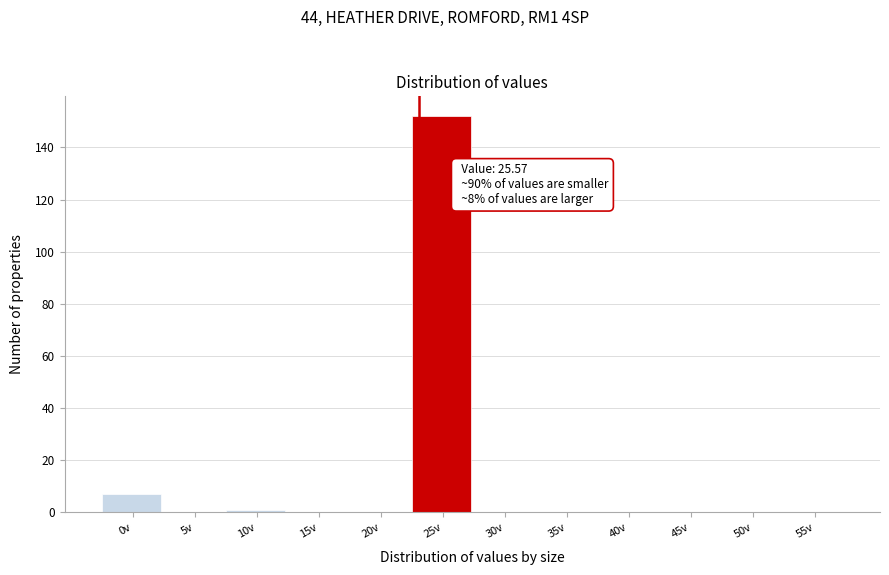

Reading left to right, transcribe all the data shown in this chart.

0v=7	5v=0	10v=1	15v=0	20v=0	25v=152	30v=0	35v=0	40v=0	45v=0	50v=0	55v=0